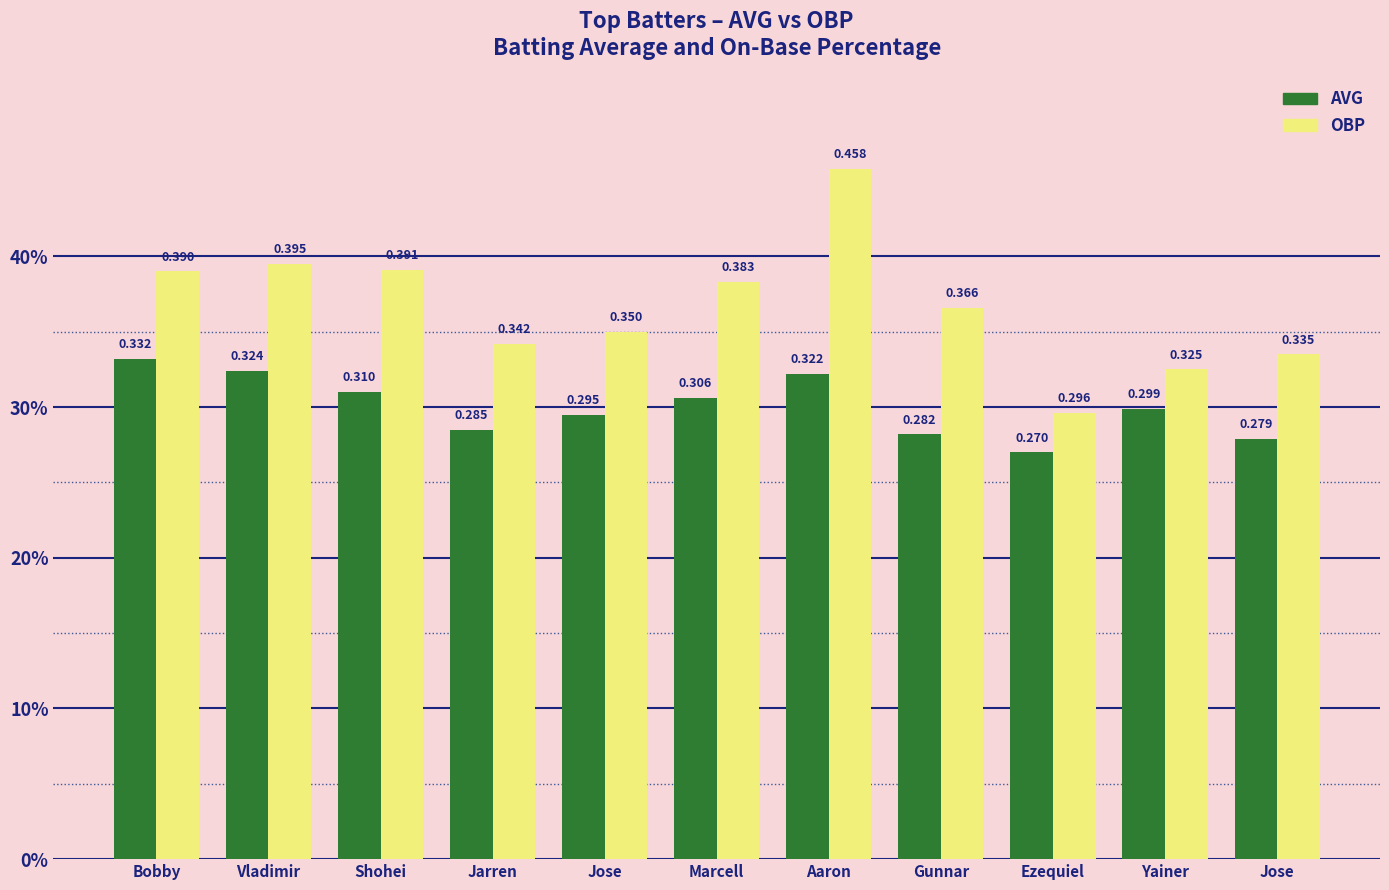

What are all the series names shown in the legend?

AVG, OBP